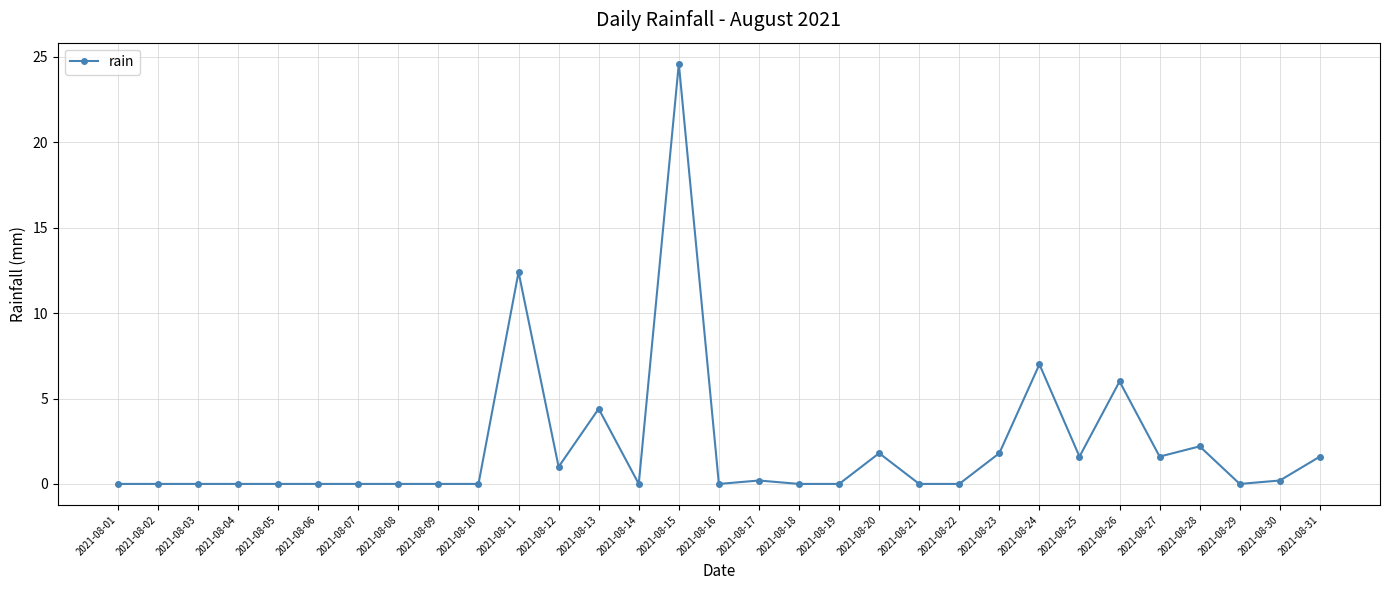

Which label corresponds to the largest value in the chart?

2021-08-15